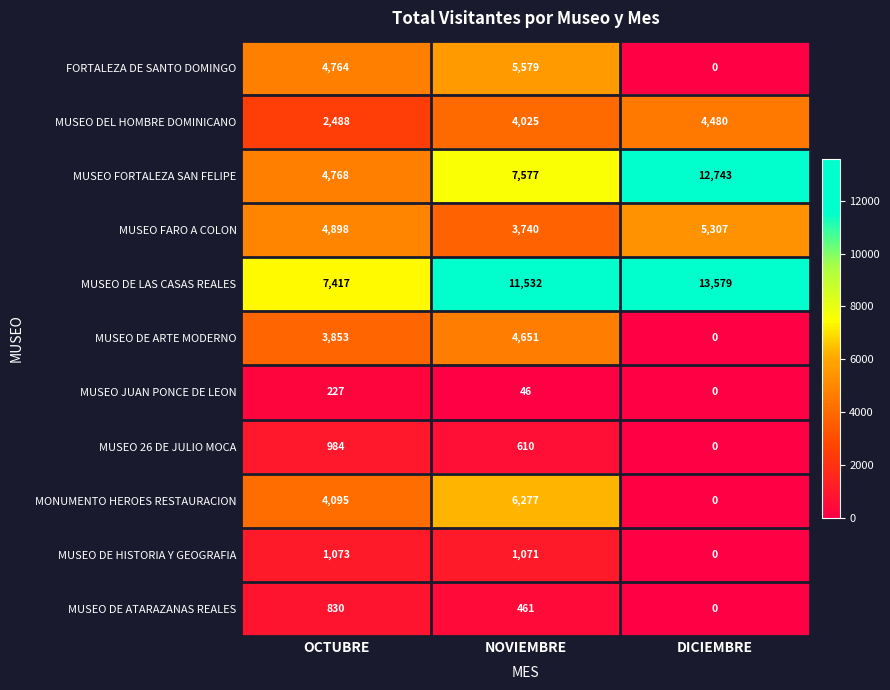

At how many categories does at least one series exceed 1329?

3